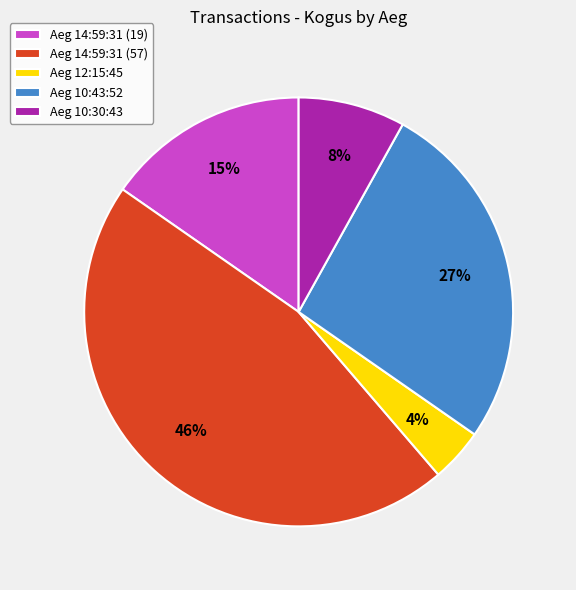

To the nearest percent, what is the average slice percentage?

20%